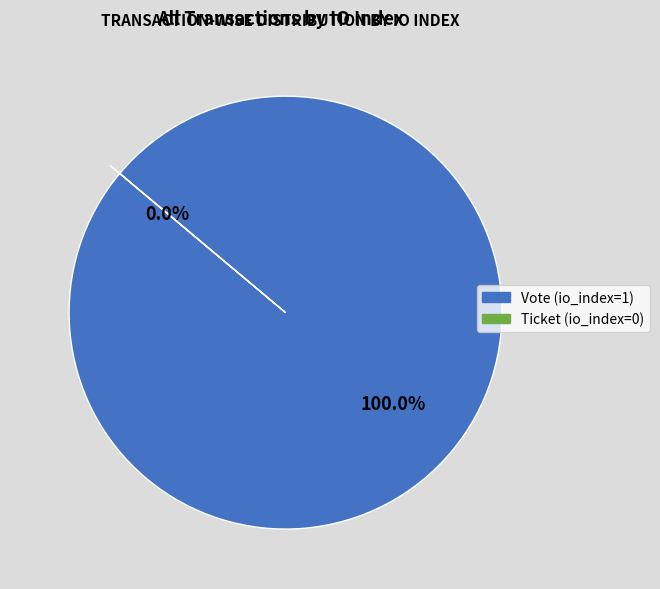

Which category has the biggest portion of the pie?

Vote (io_index=1)